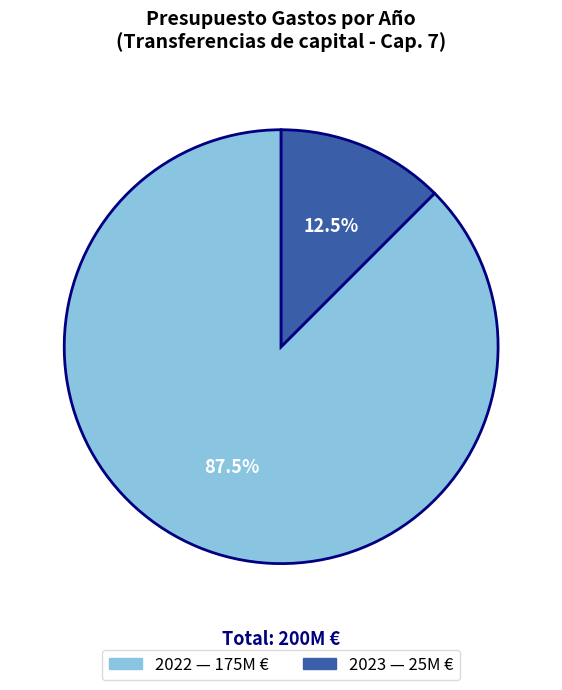

Between 2023 and 2022, which is larger?

2022